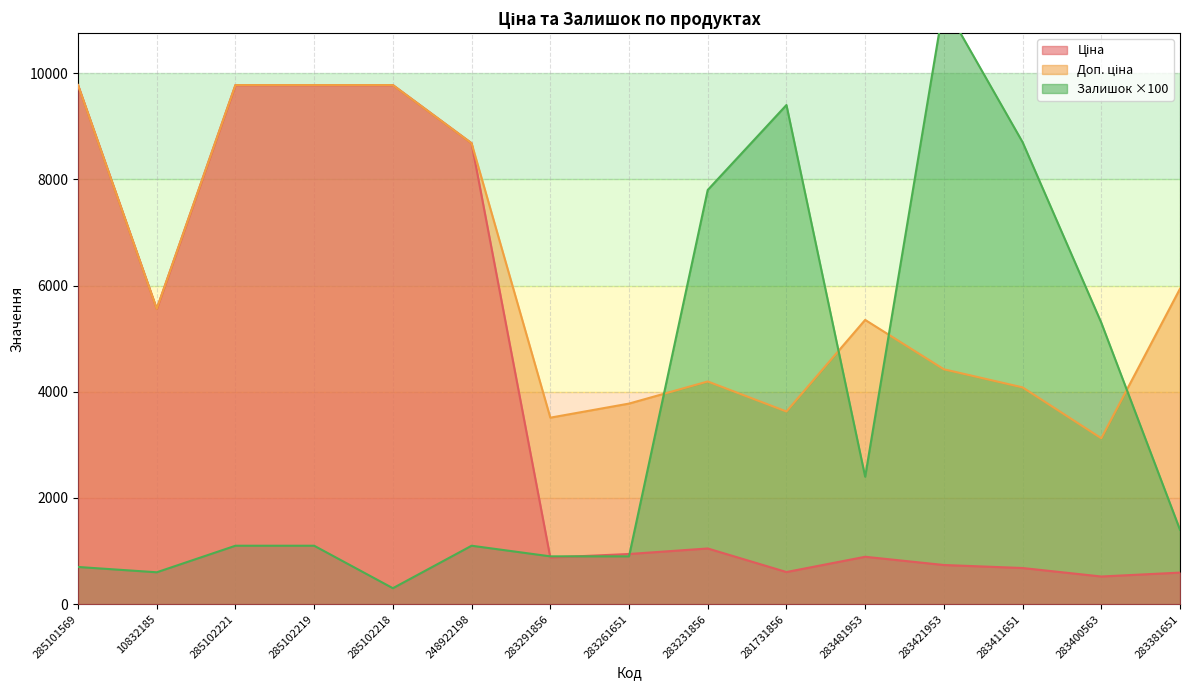

List the series in order of their peak value, lowest first.

Ціна, Доп. ціна, Залишок